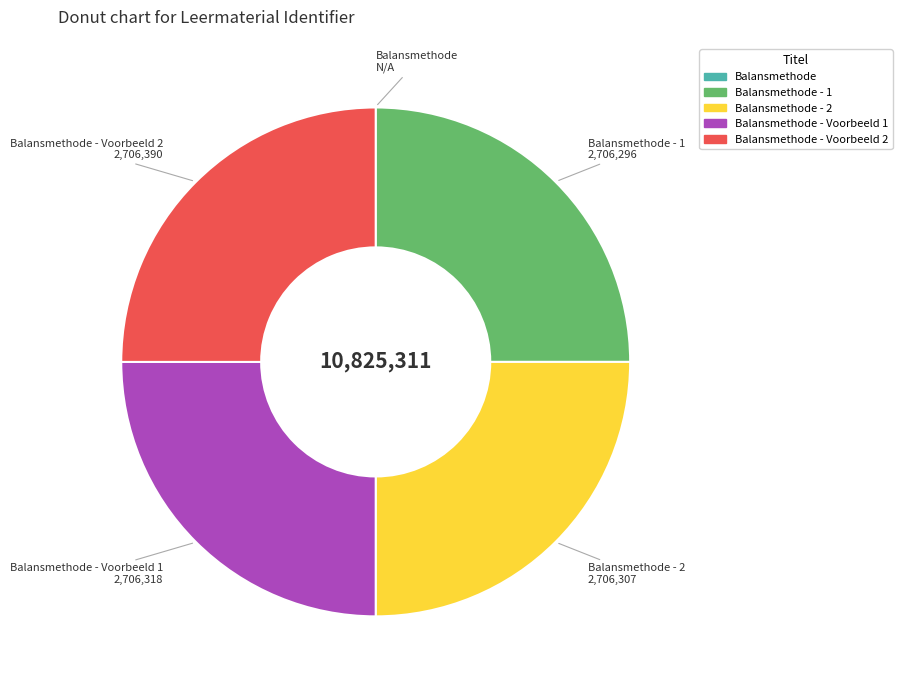

Is there a majority slice in this chart?

No